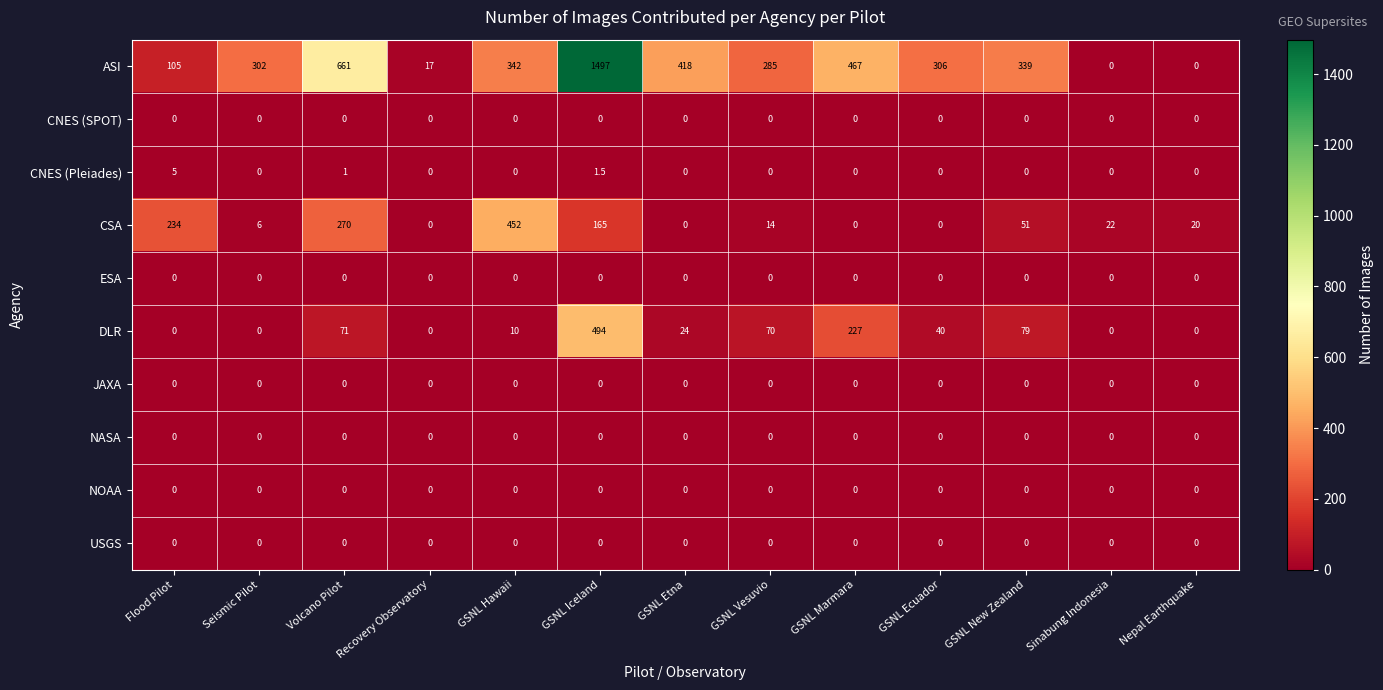

Which series has the largest range (max minus min)?

ASI